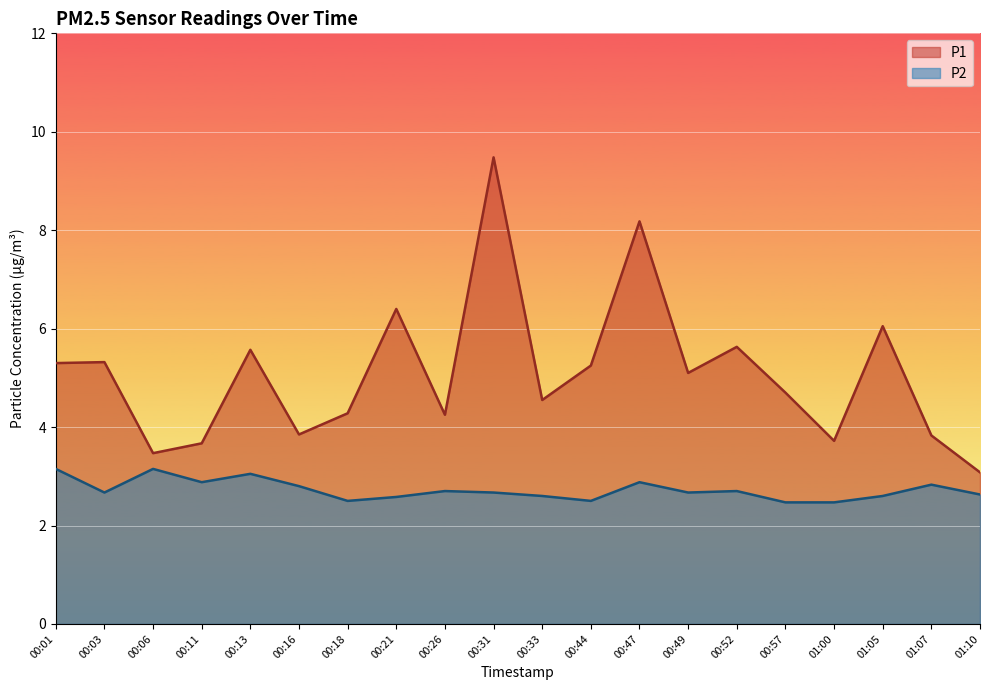

How many data points in P1 are less than 5?

10